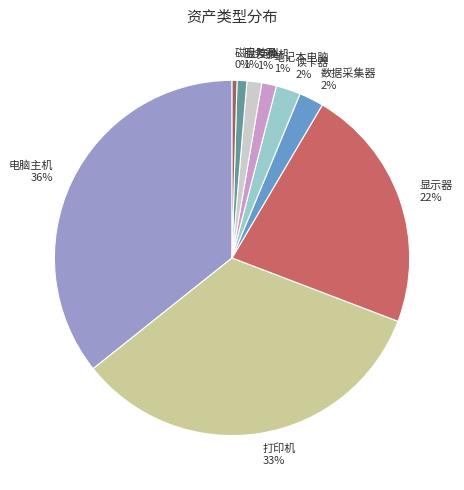

What percentage is the 笔记本电脑 1% slice, to the nearest percent?

1%